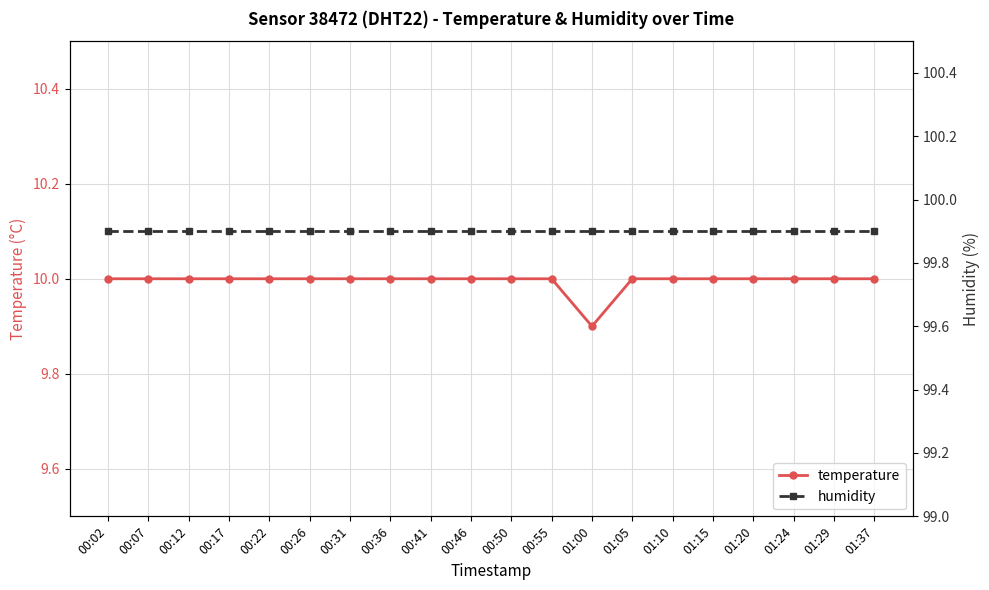

What is the maximum value shown in the chart?

99.9